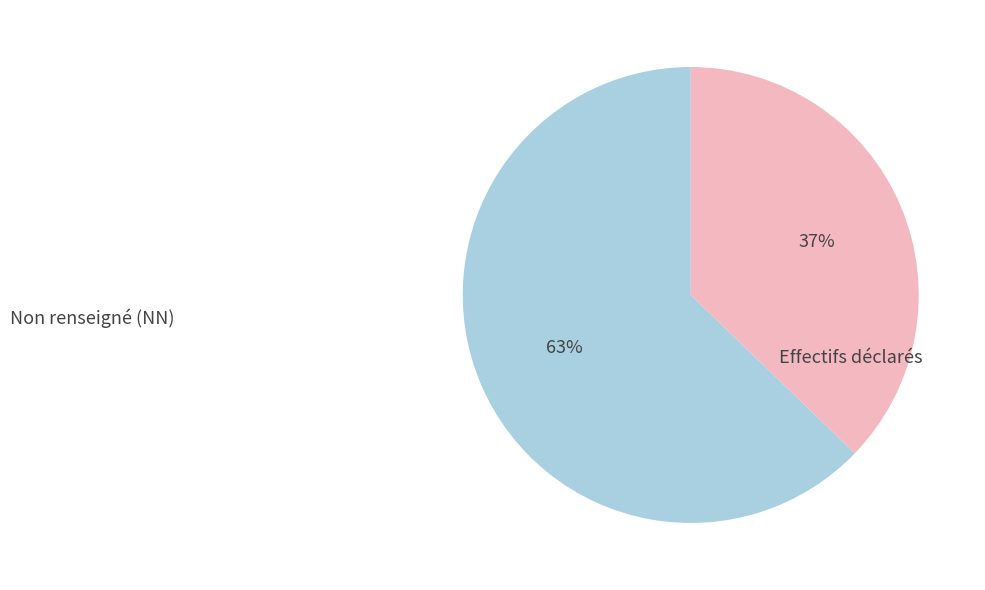

To the nearest percent, what is the difference between the largest and smallest slice percentages?

26%